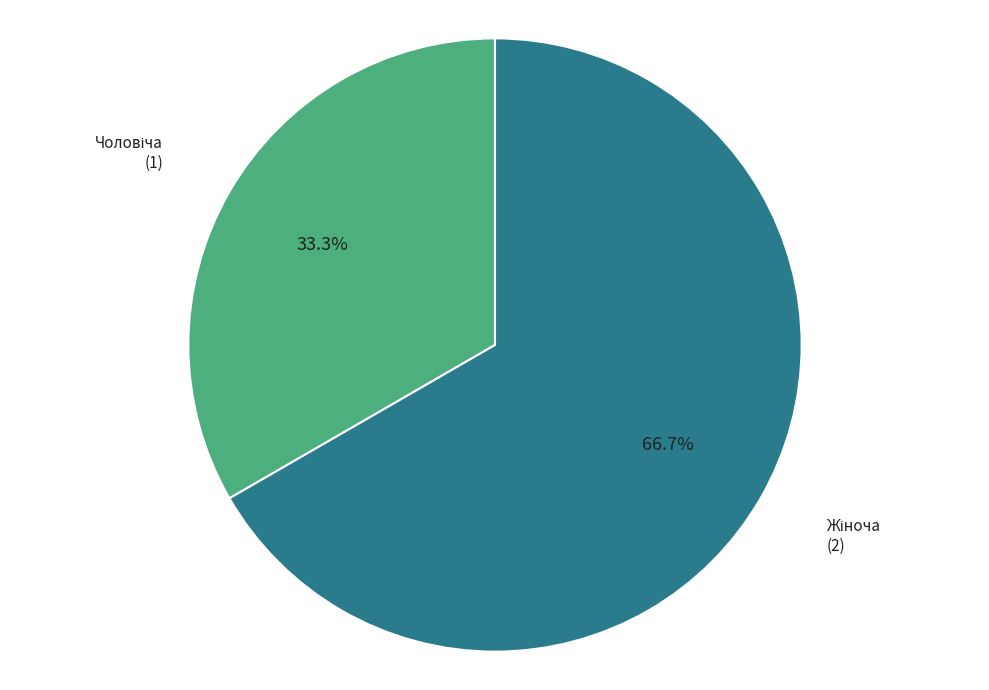

To the nearest percent, what is the average slice percentage?

50%